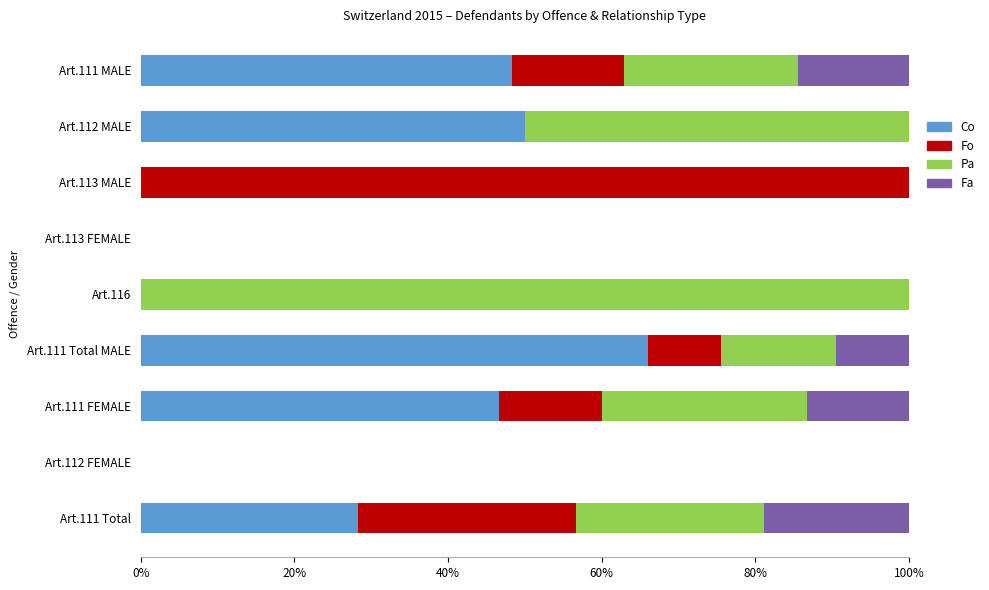

What is the total value across all series at Art.111 Total?

100.0